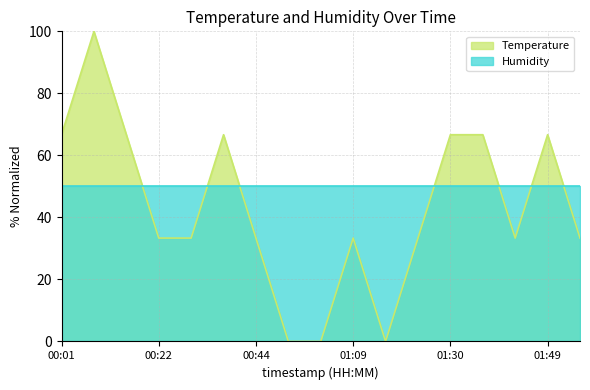

Between 00:37 and 01:56, which is larger?

00:37